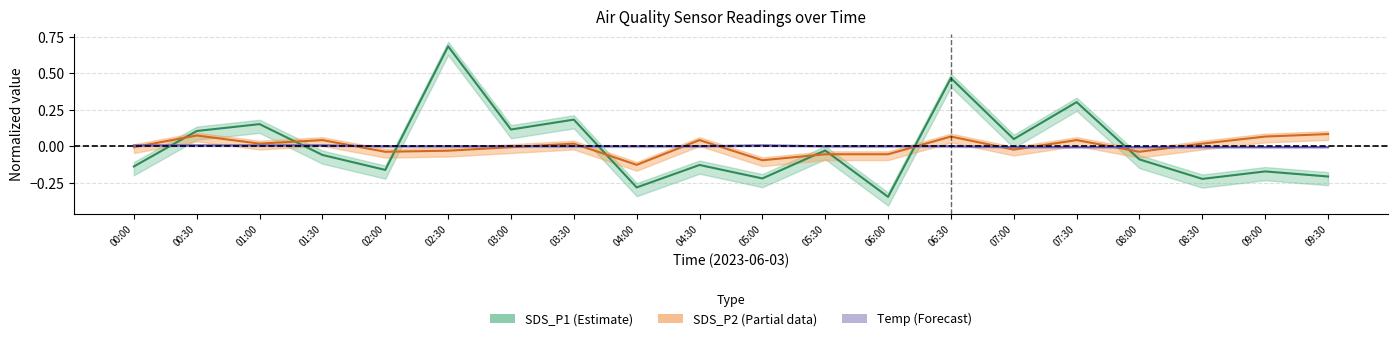

The Temp series shows 0.0 at 06:00. True or false?

True